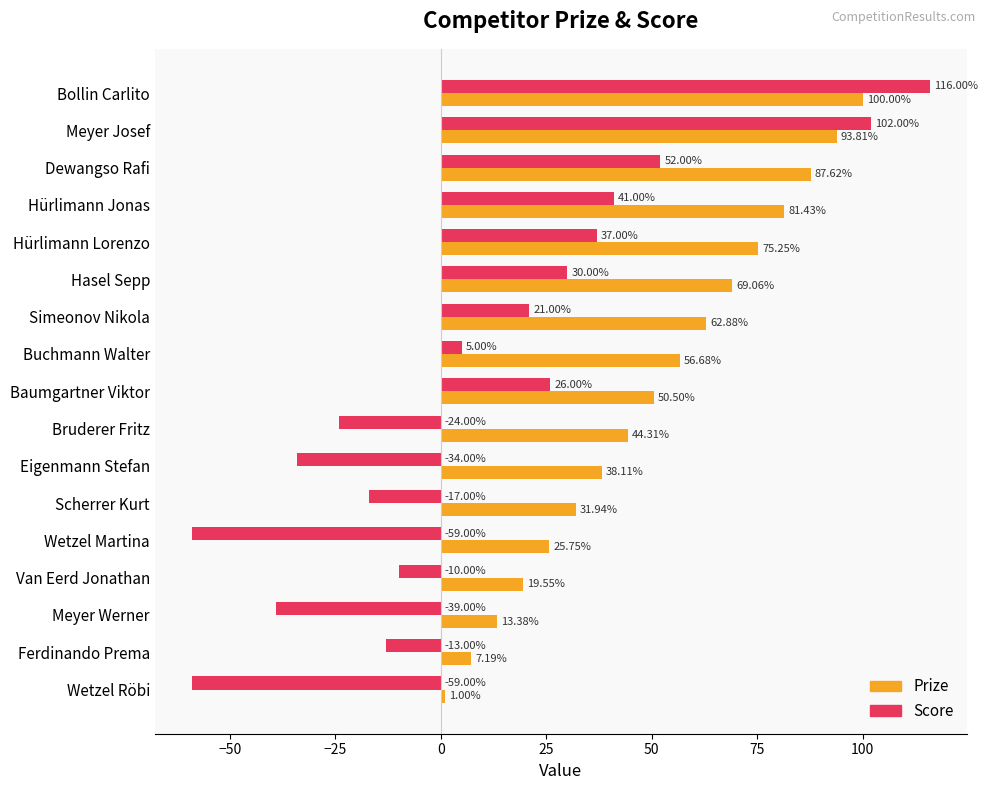

What is the difference between the second highest and second lowest values in the Score series?

161.0